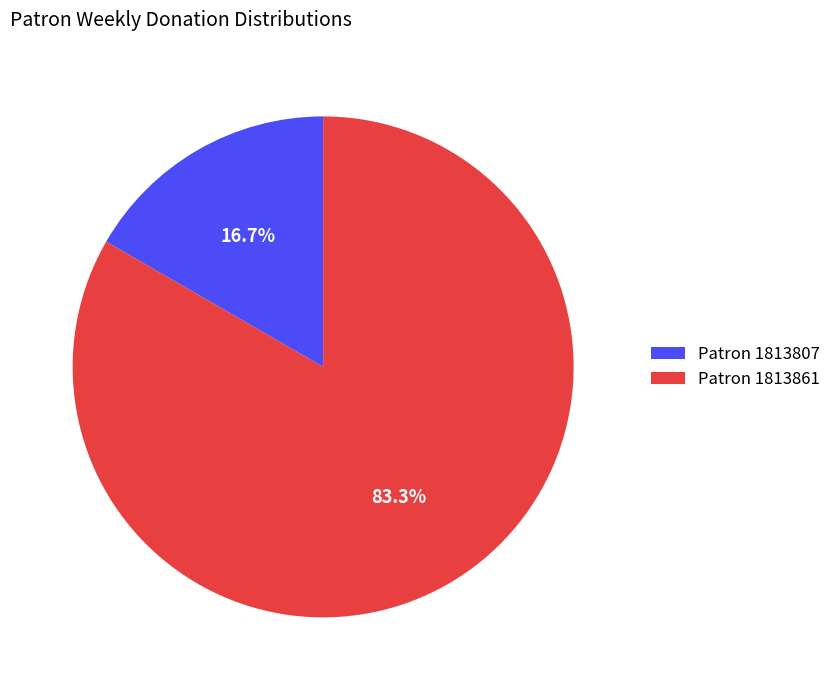

Count the number of slices in the pie.

2